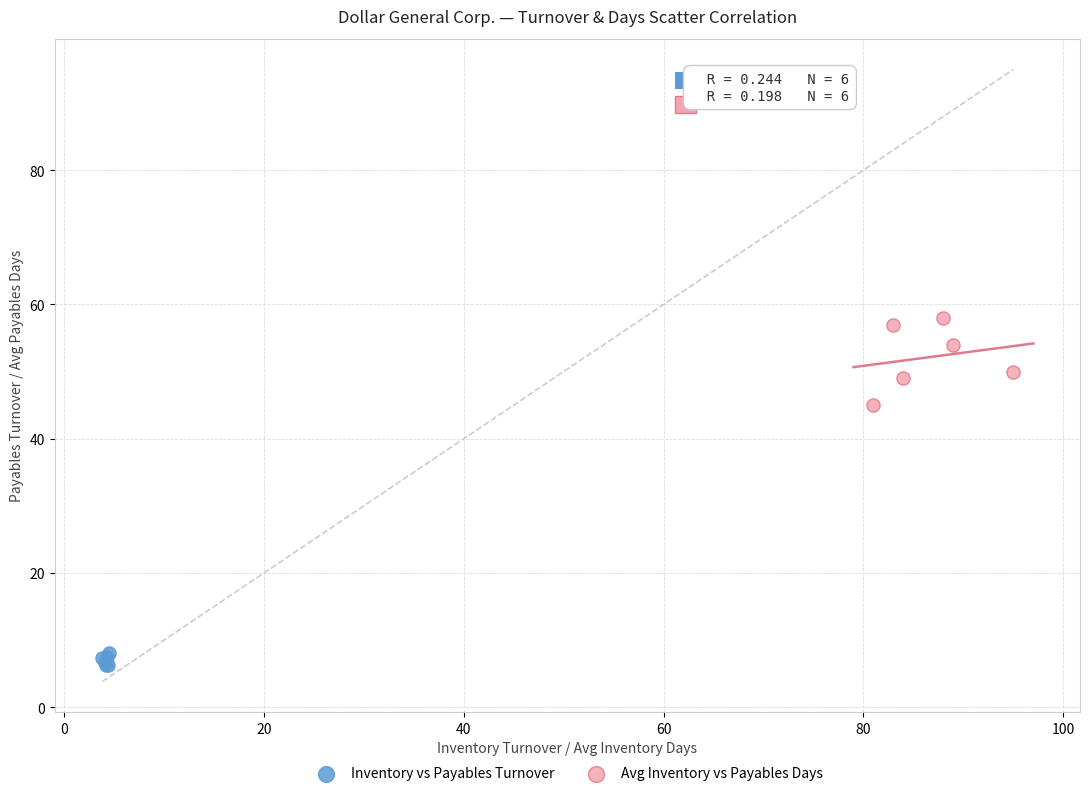

Which series contains the lowest Y value?

Inventory vs Payables Turnover